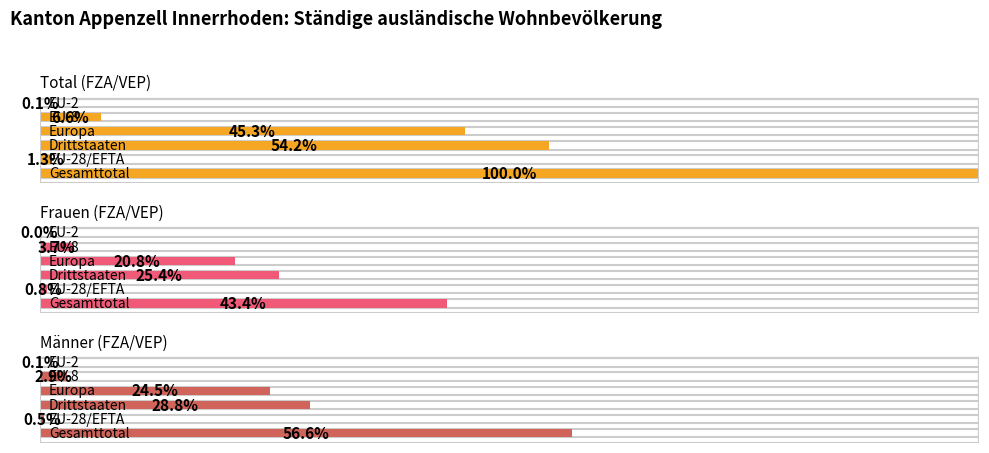

Reading left to right, extract all data points from this chart.

Total (FZA/VEP): 1038	13	563	470	68	1
Frauen (FZA/VEP): 450	8	264	216	38	0
Männer (FZA/VEP): 588	5	299	254	30	1